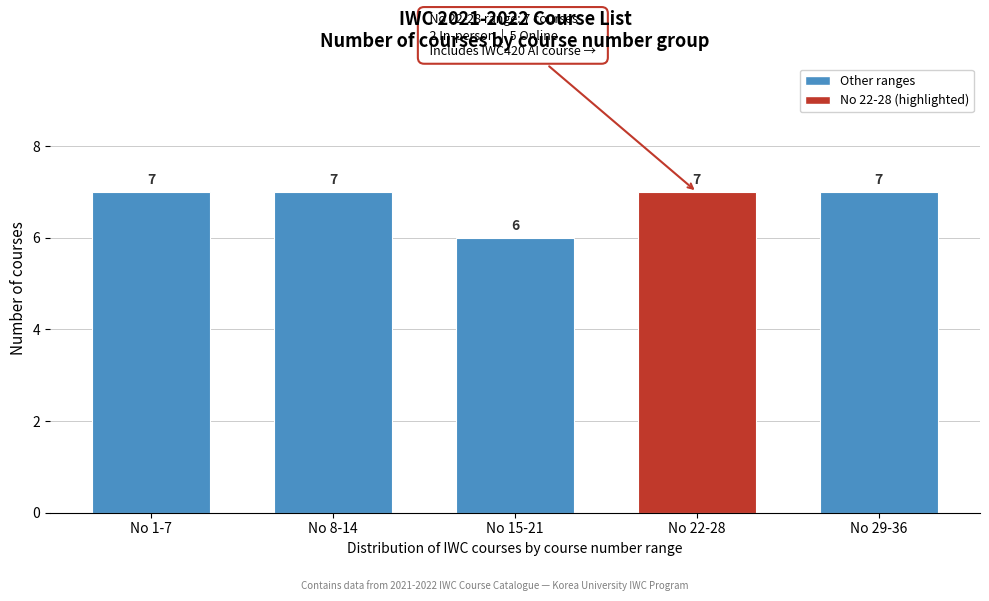

Reading left to right, list all the values displayed in this chart.

7	7	6	7	7